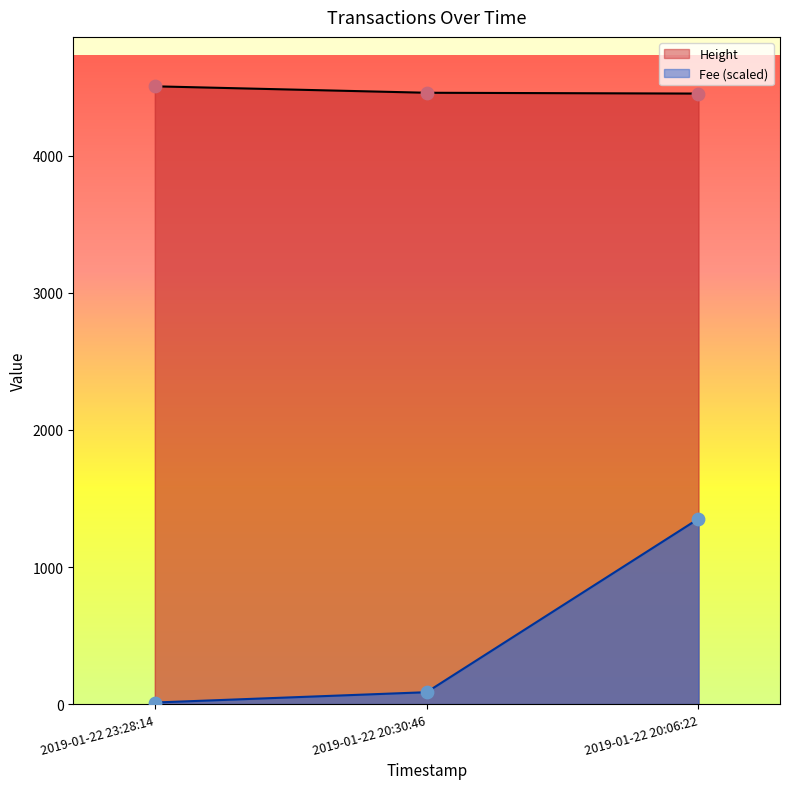

Which series has the largest total across all categories?

Height